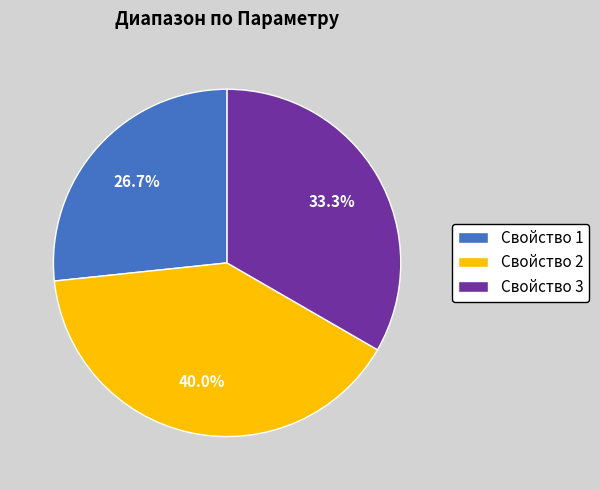

Do Свойство 3 and Свойство 2 together represent more than half of the pie?

Yes